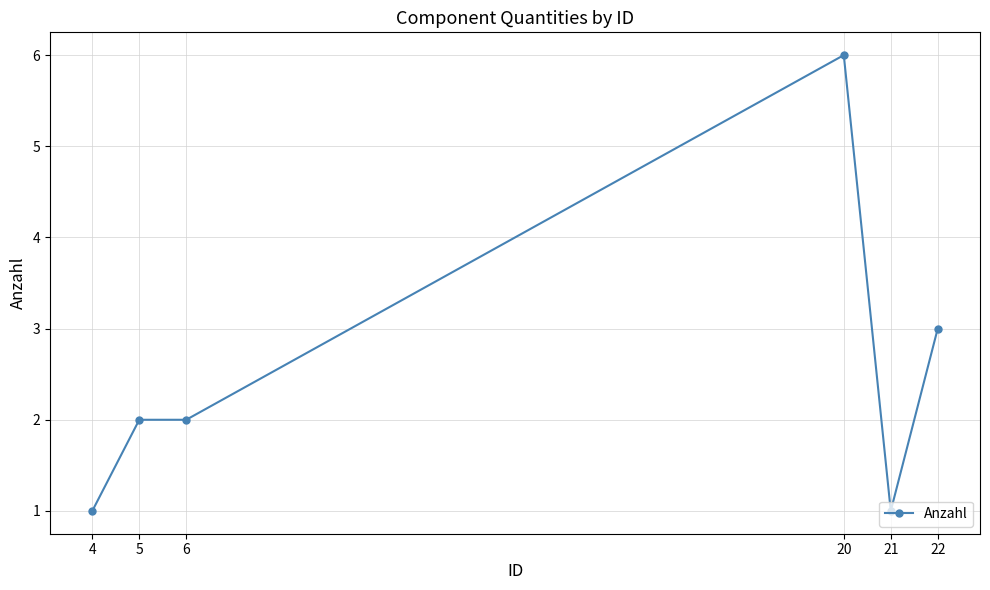

True or false: the data has more than 0 interior local peaks.

True